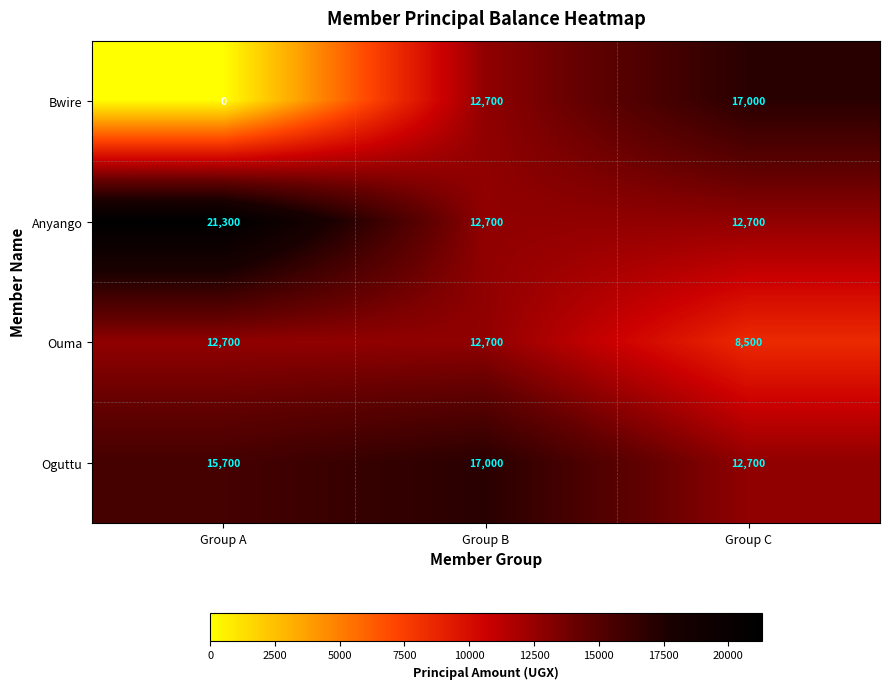

At which label does Ouma reach its minimum?

Group C